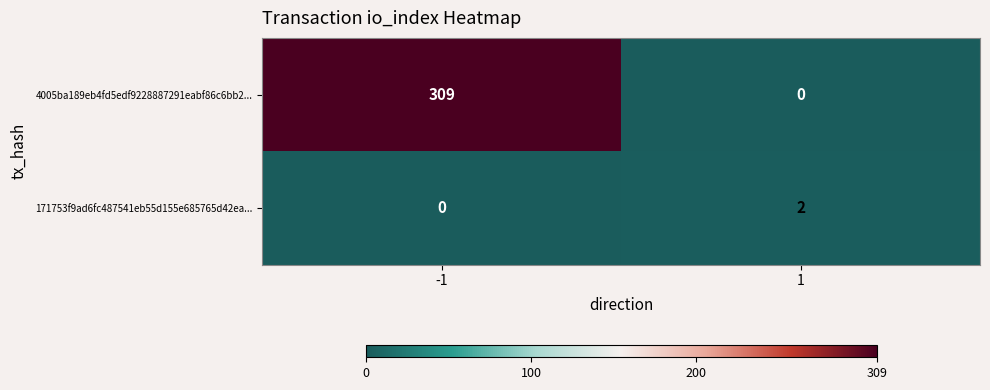

What is the sum of all 4005ba189eb4fd5edf9228887291eabf86c6bb2... values?

309